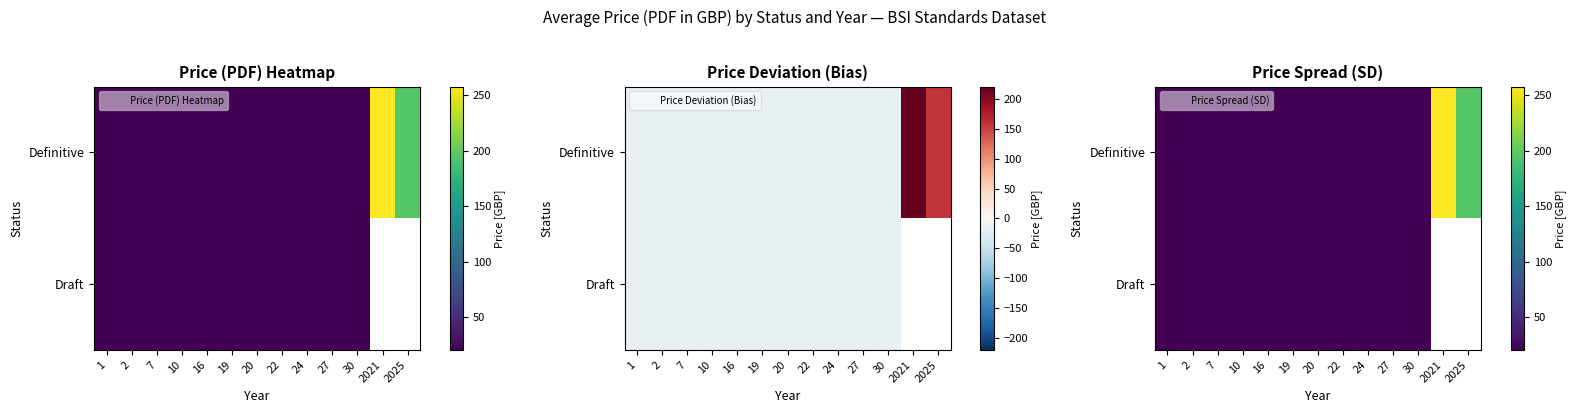

List the series in order of their peak value, lowest first.

Draft, Definitive